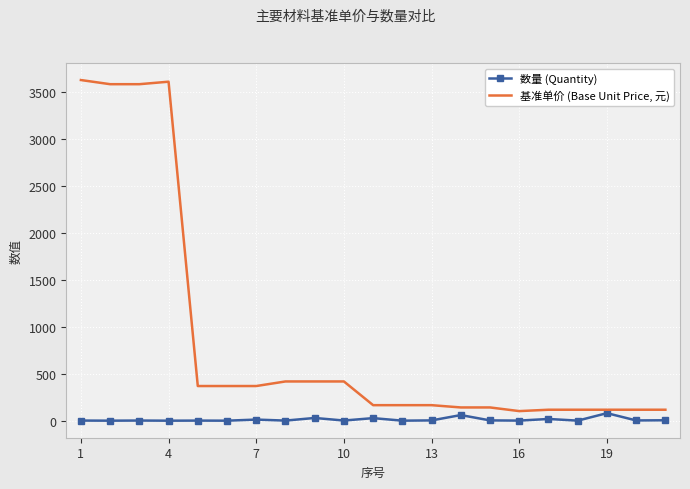

Rank the series by their average value, from lowest to highest.

数量 (Quantity), 基准单价 (Base Unit Price, 元)